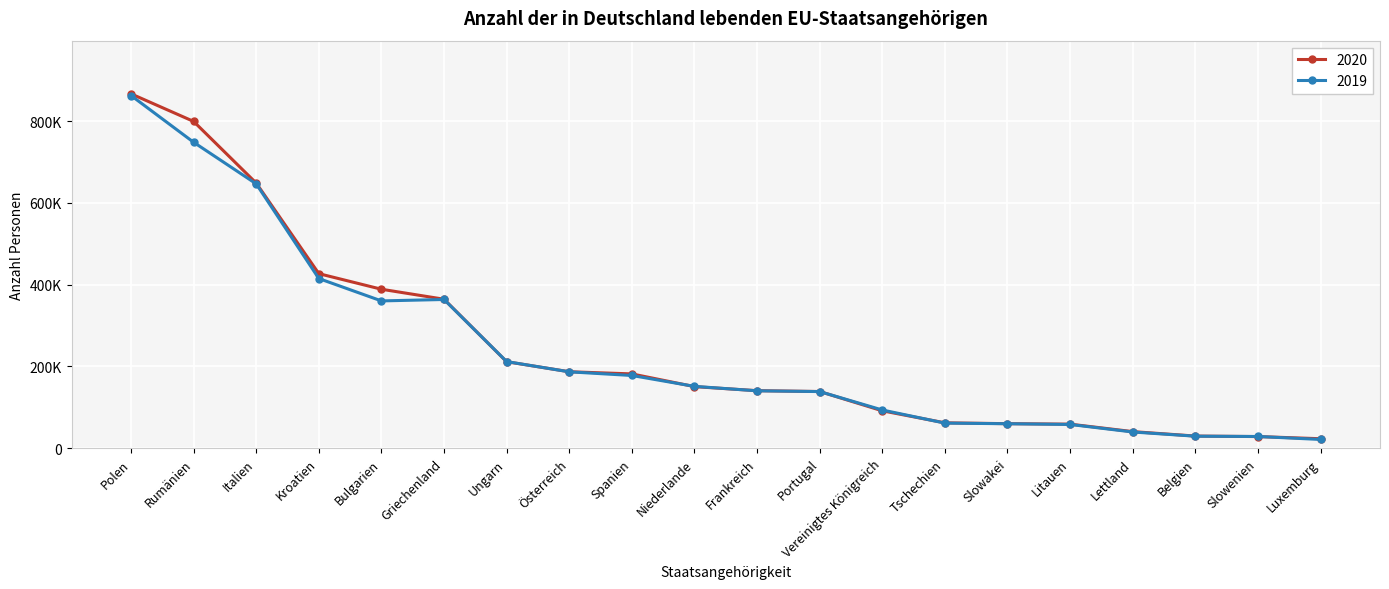

Is this an area chart (filled region under the line)?

No